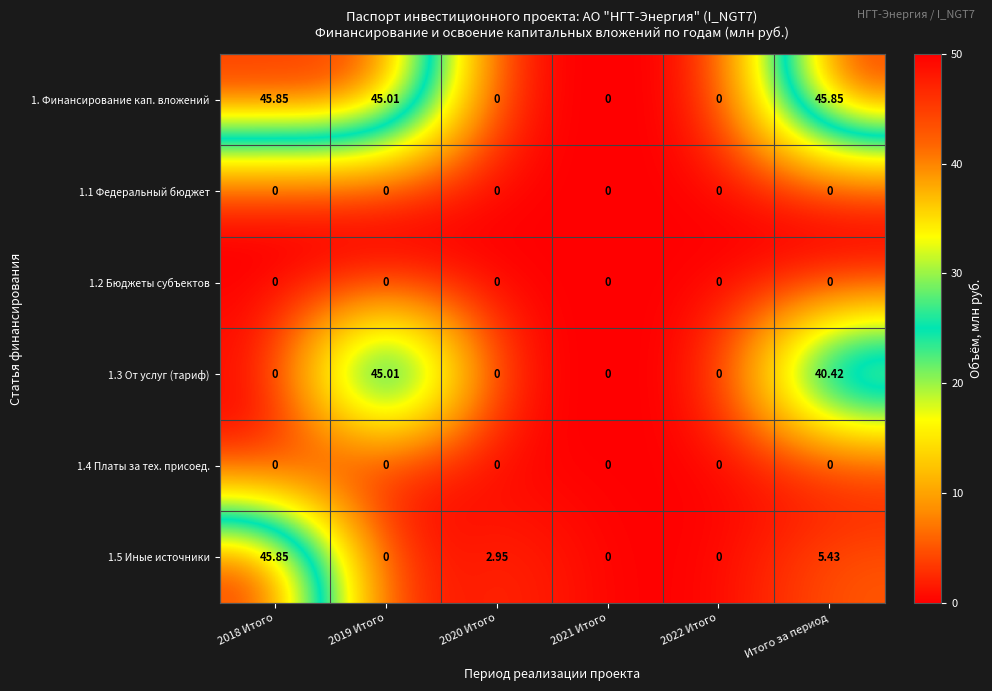

How many categories are shown in the chart?

6